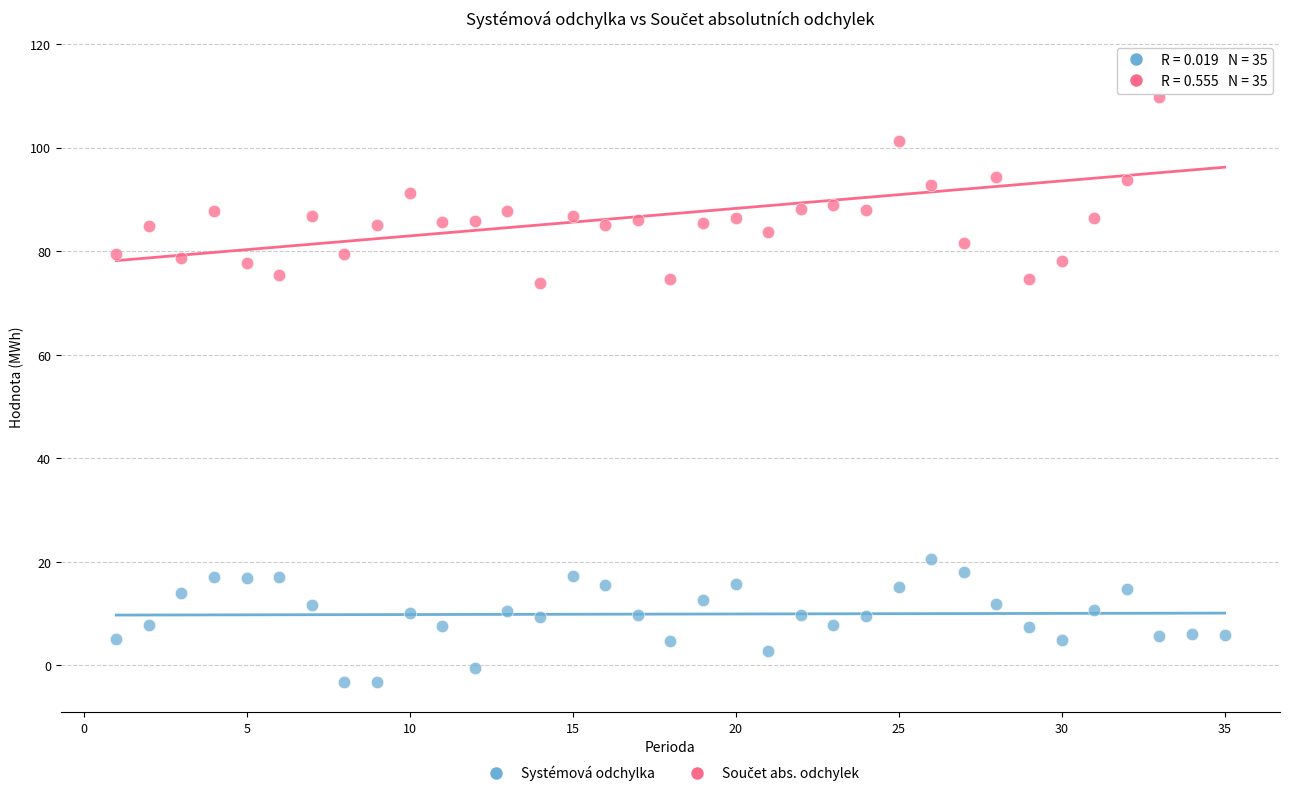

Across all data points, what is the range of X values (max minus min)?

34.0